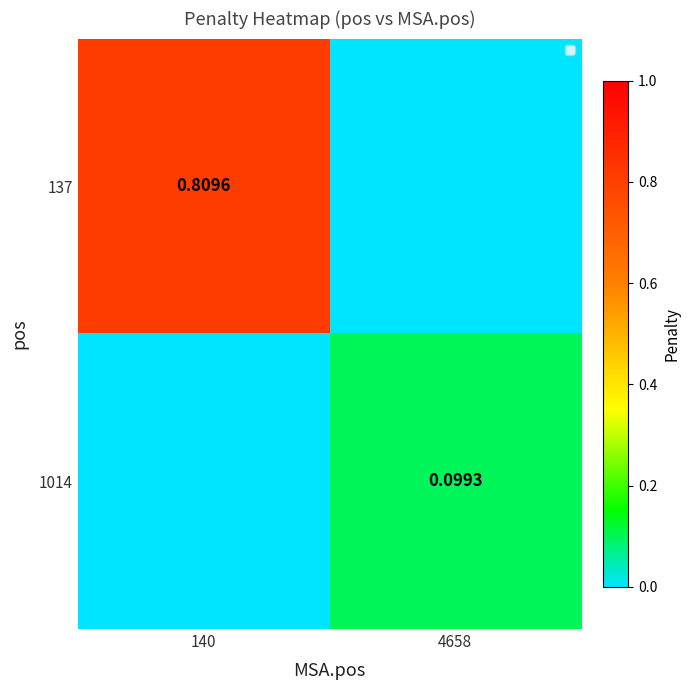

What is the sum of the 1014 values at 140 and 4658?

0.1